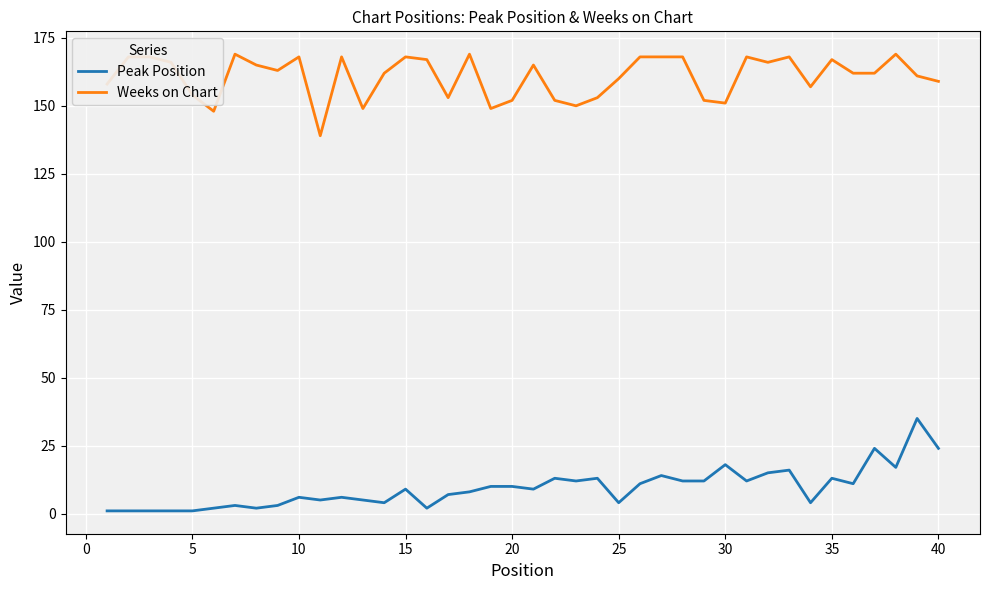

What is the maximum value for Weeks on Chart?

169